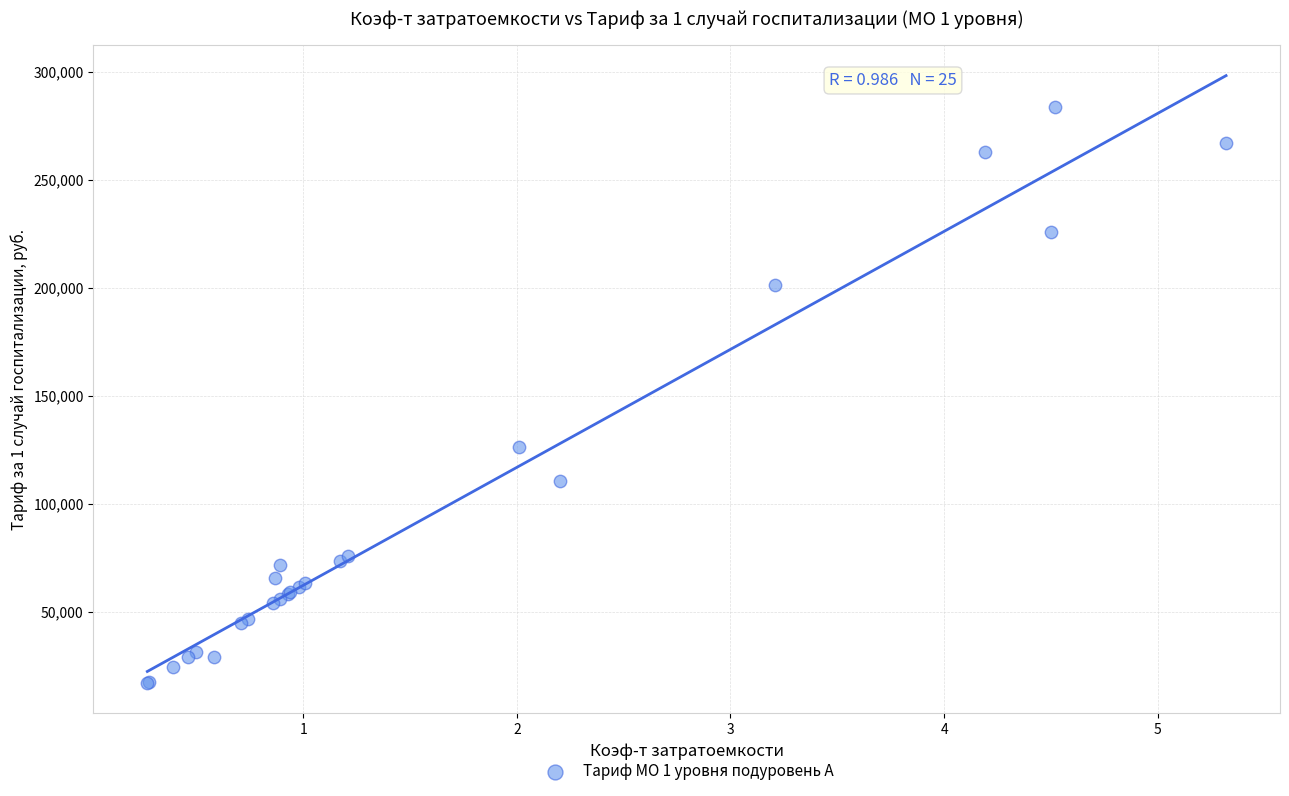

What Y value in the scatter plot is closest to 150168?

126028.4